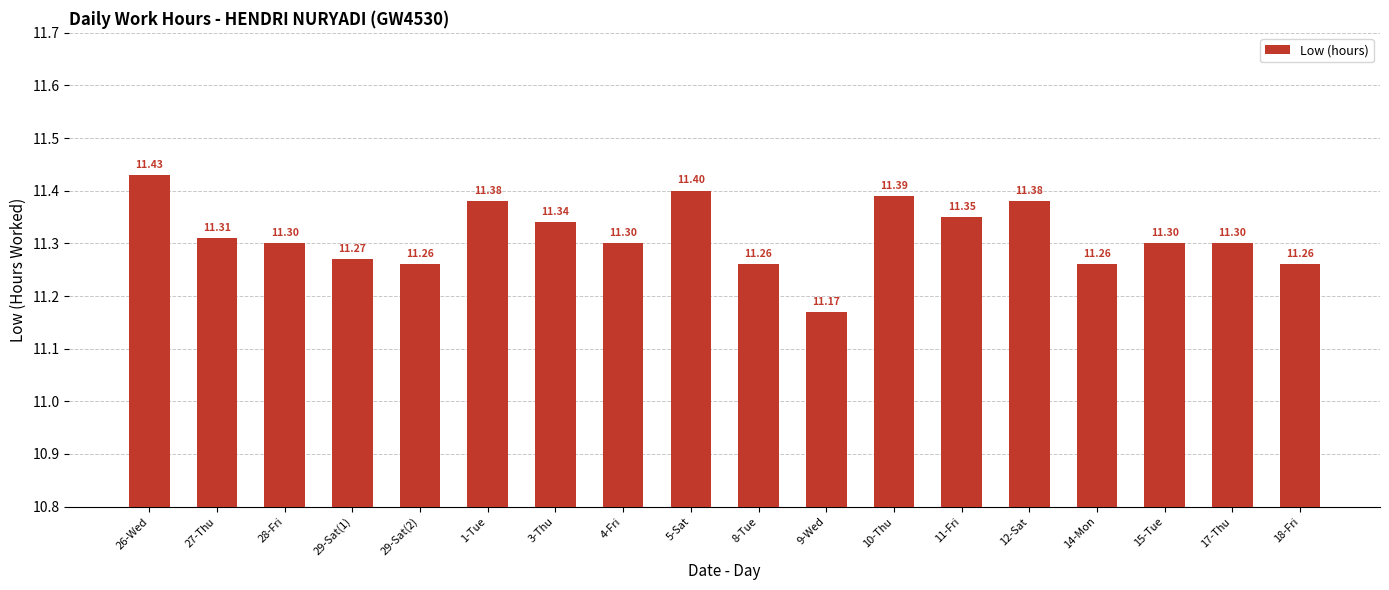

Does the chart contain any negative values?

No